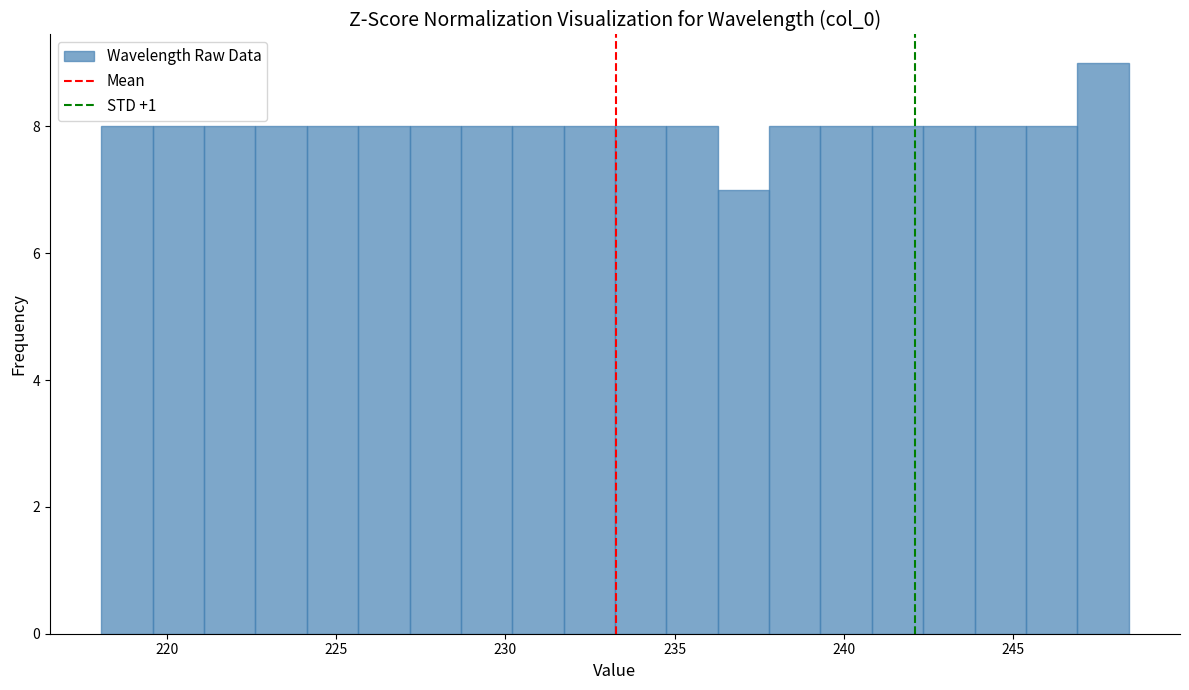

Read against the x-axis, roughly where is the centre of the tallest bar?

247.5